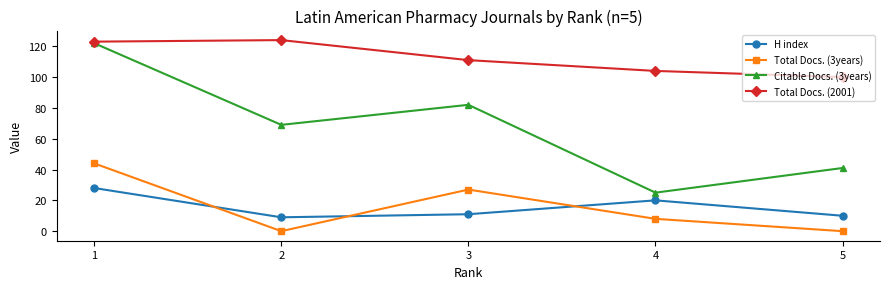

True or false: H index and Total Docs. (2001) cross at least once.

False